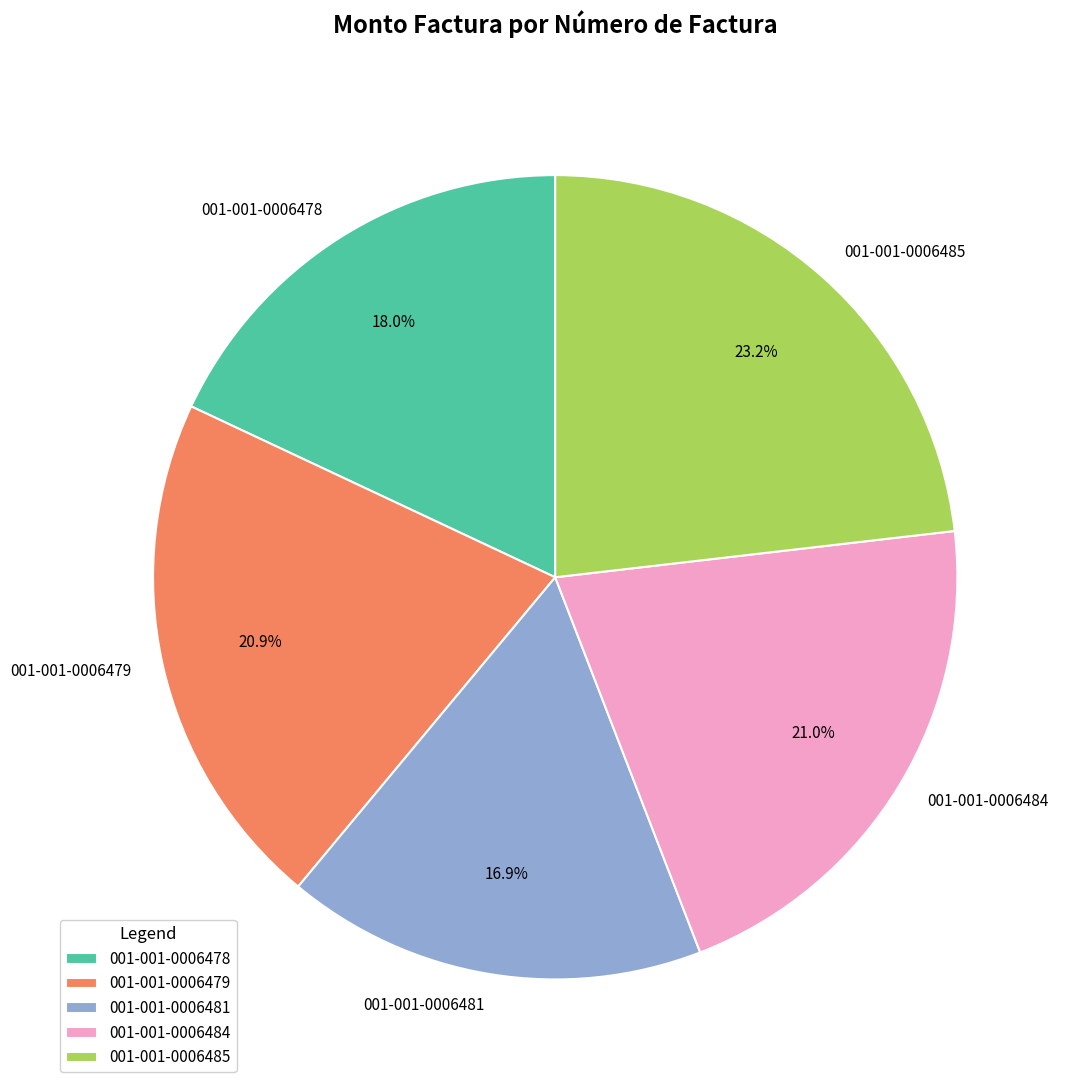

To the nearest percent, what is the difference between the 001-001-0006485 and 001-001-0006478 slice percentages?

5%